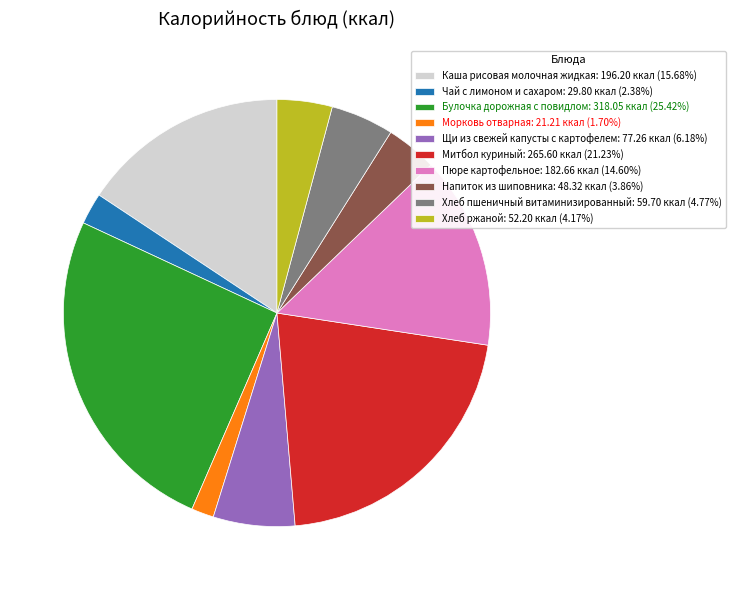

Is it true that Щи из свежей капусты с картофелем is 6% of the pie?

True